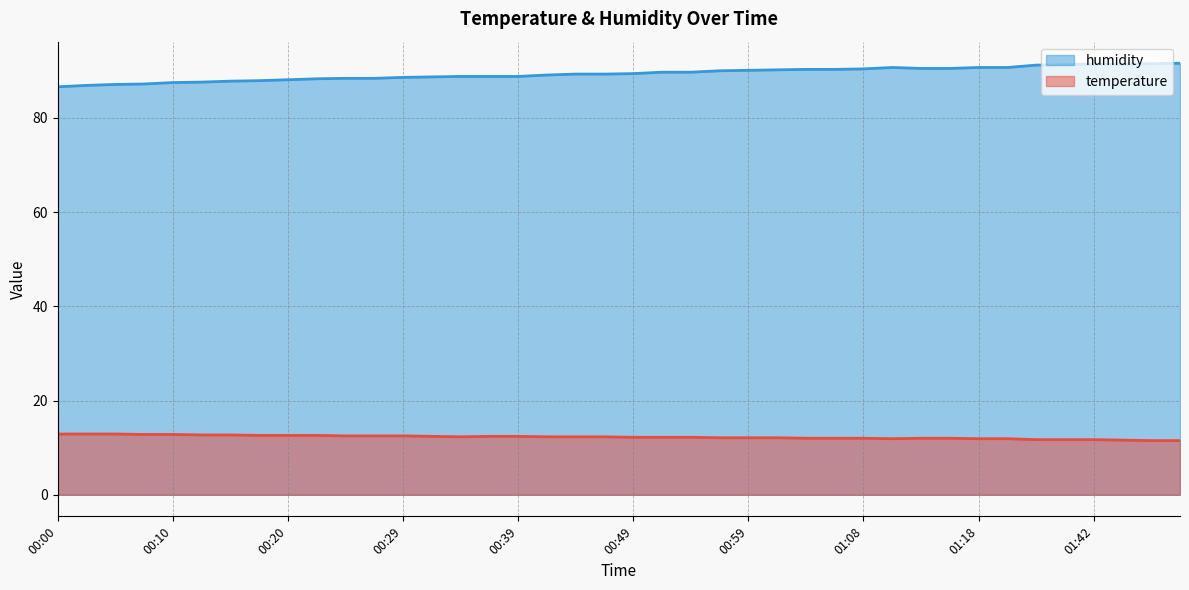

What is the minimum value shown in the chart?

11.5